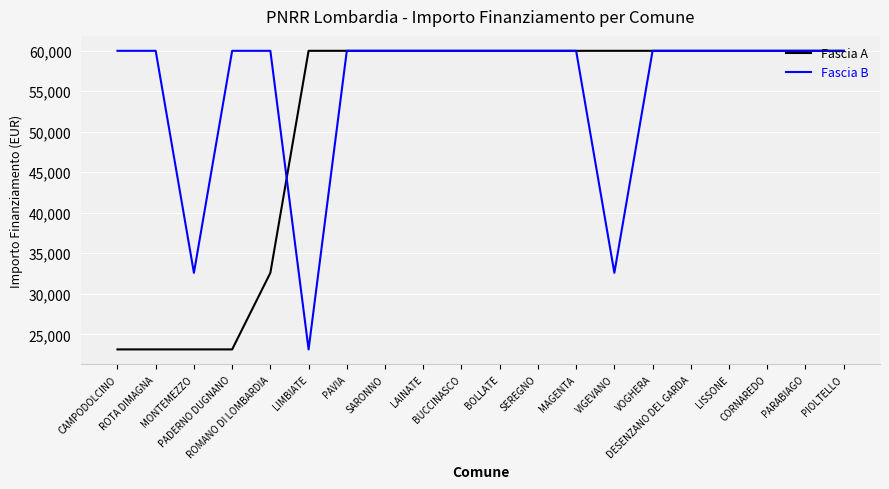

Which series has the largest total across all categories?

Fascia B